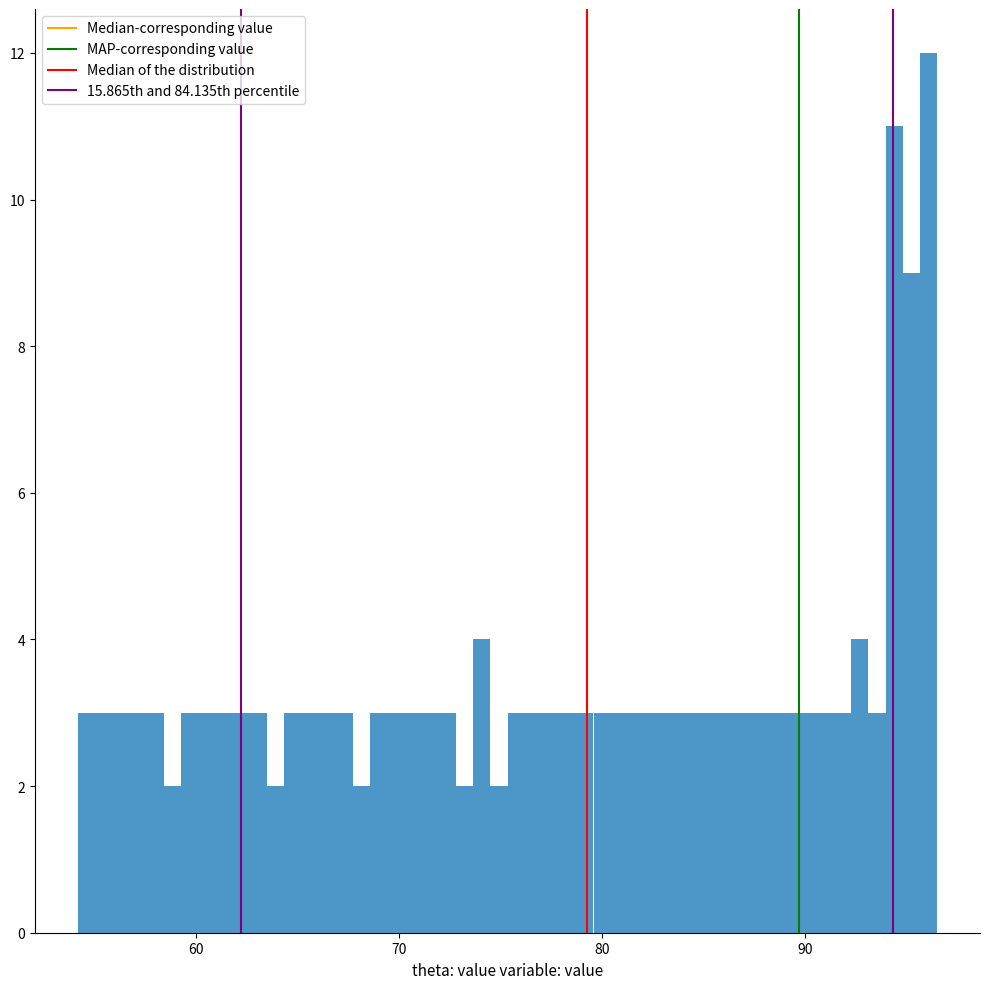

Around what value on the x-axis is the tallest bar? Give the approximate position of its centre, as read against the axis.

96